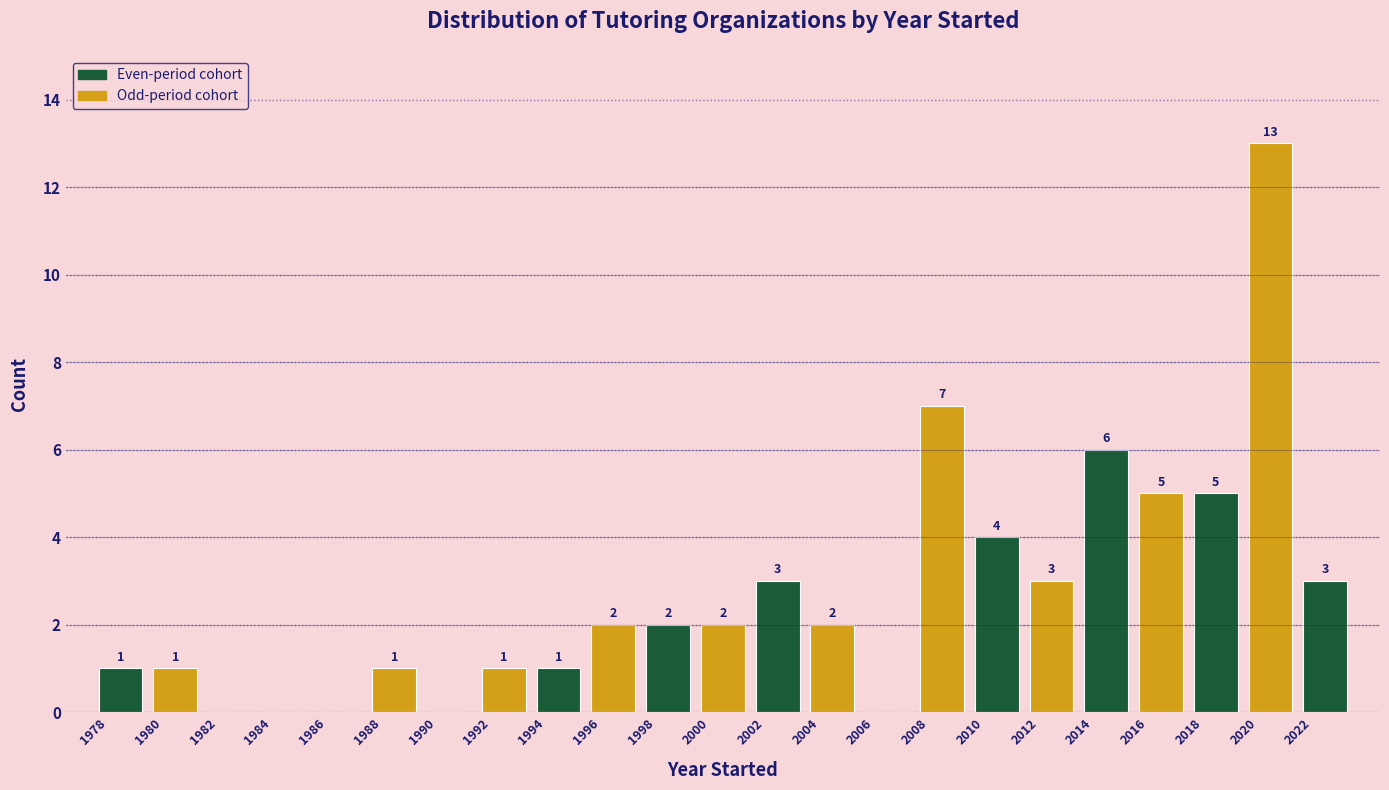

Over which range of the x-axis is the bar tallest?

2020 to 2022